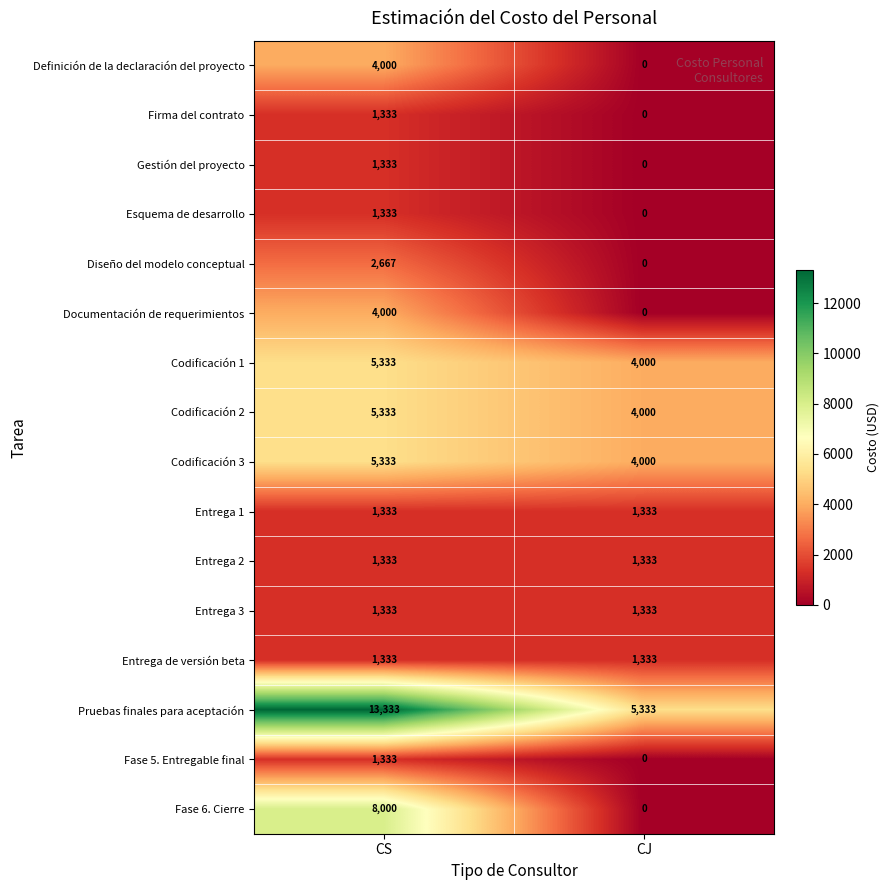

At which label is Fase 5. Entregable final closest to 666?

CJ